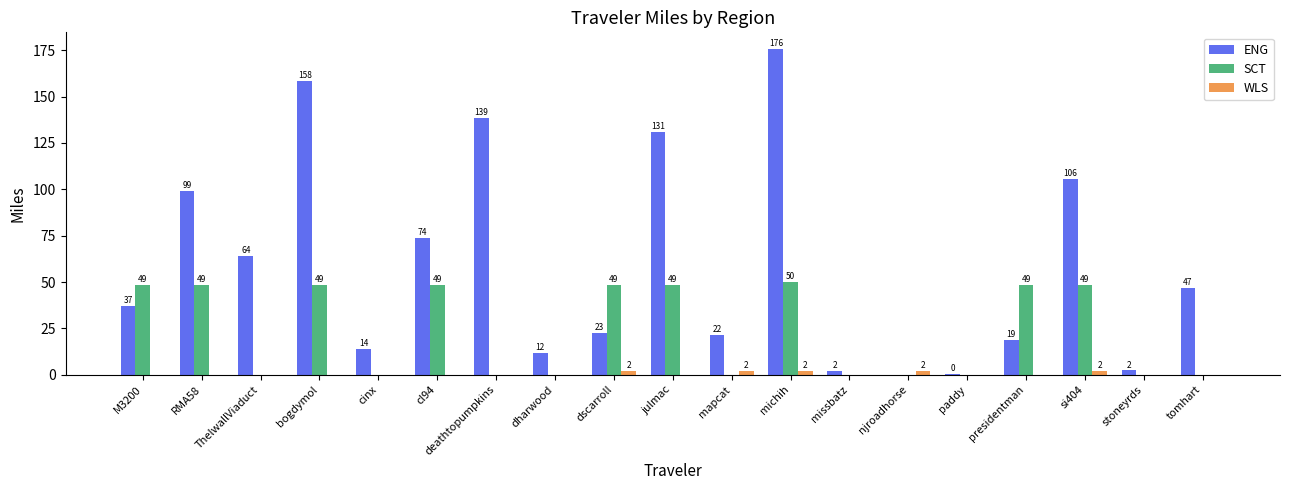

Between si404 and tomhart, which series saw the biggest shift?

ENG